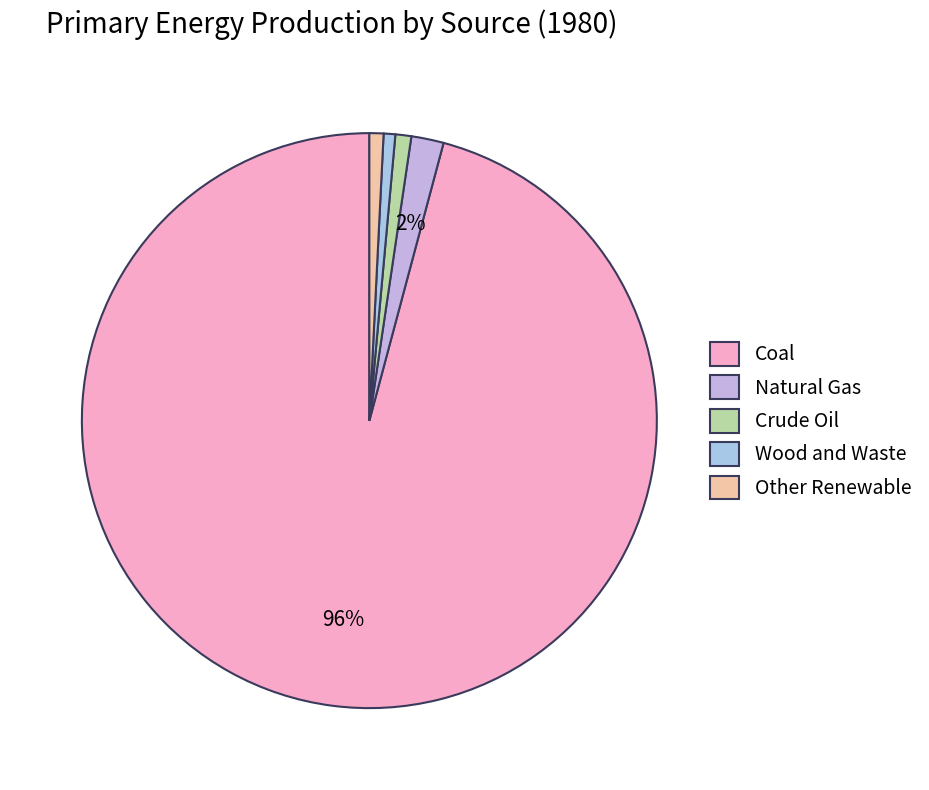

How many segments does this pie chart have?

5